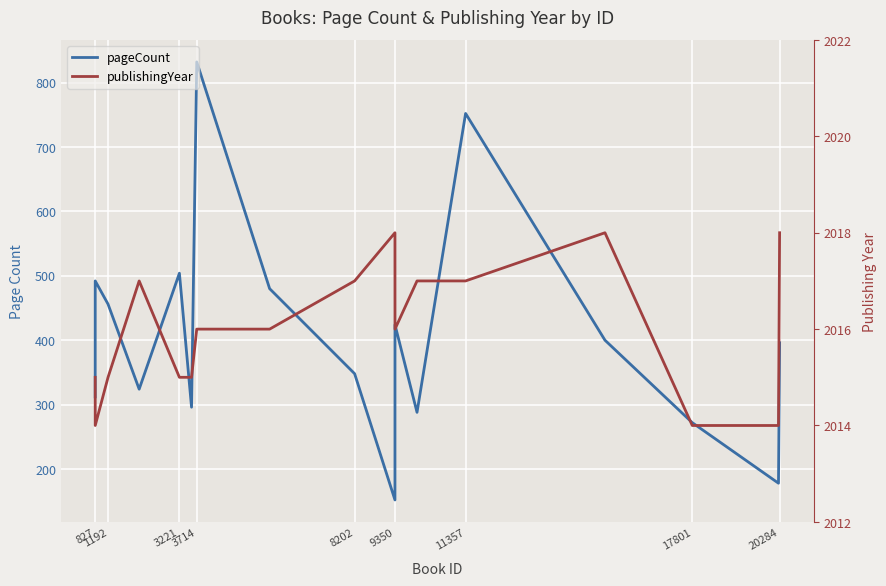

True or false: pageCount and publishingYear cross at least once.

False